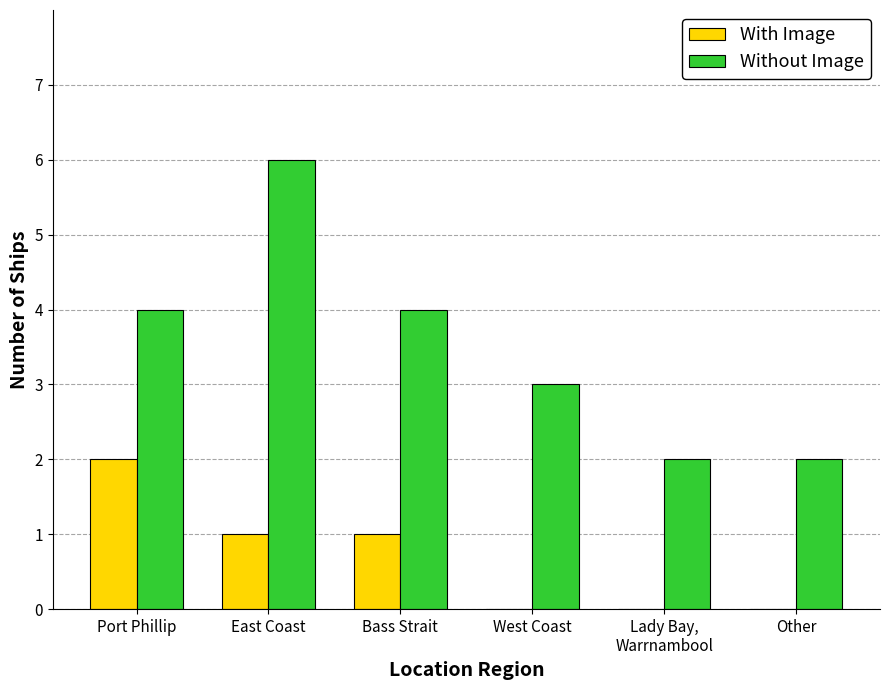

What is the maximum value shown in the chart?

6